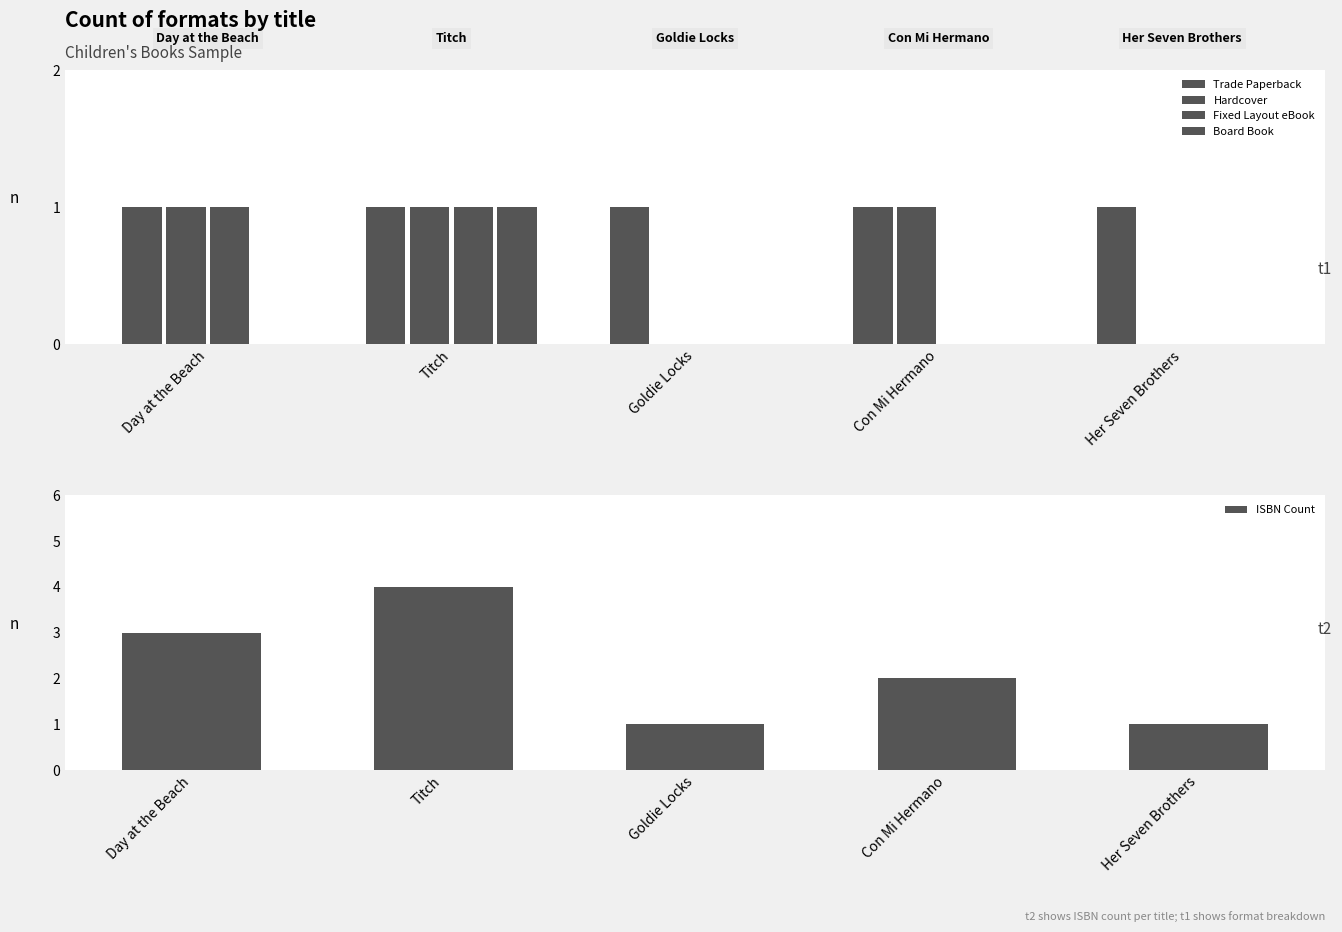

Is the value of Board Book at Her Seven Brothers greater than the value of ISBN Count at Day at the Beach?

No